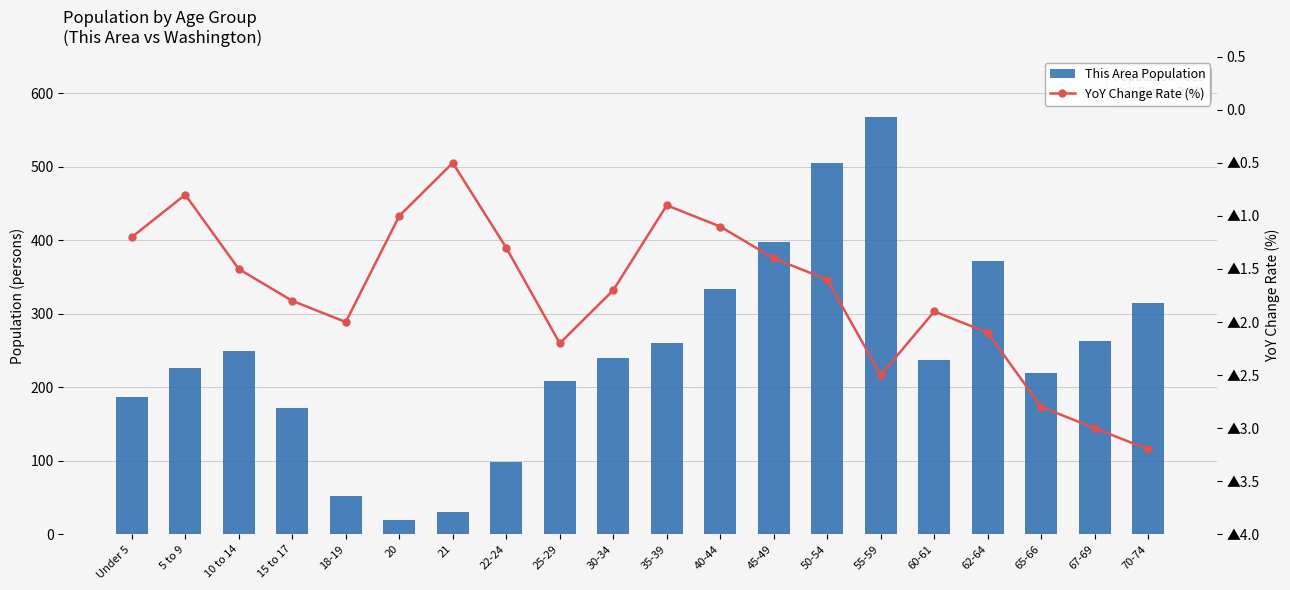

What is the sum of the YoY Change Rate (%) values at 40-44 and 5 to 9?

-1.9